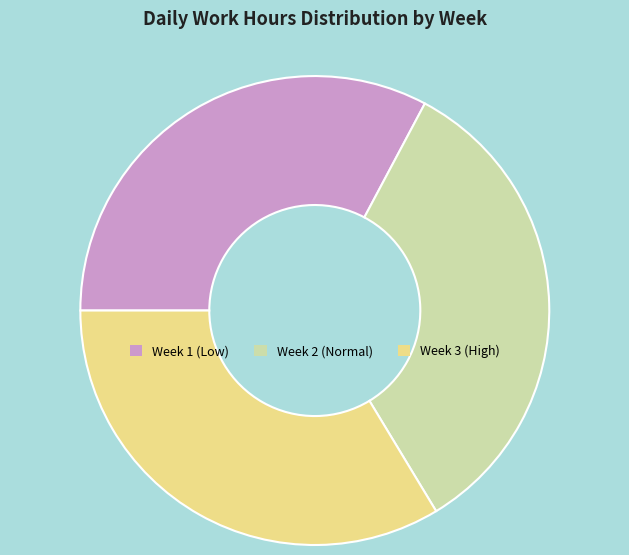

Is Week 2 (Normal) the majority of the pie?

No